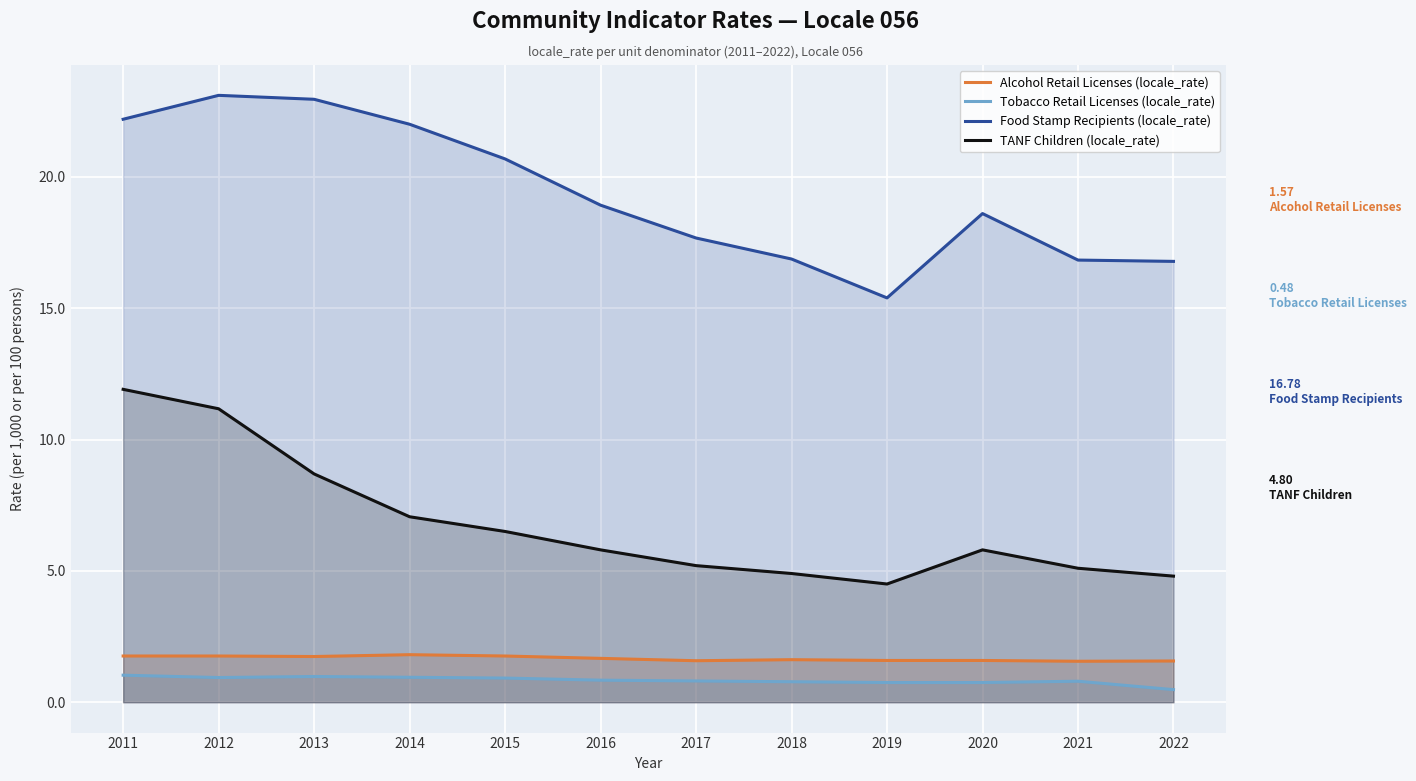

Which has a higher value, 2016 or 2015?

2015